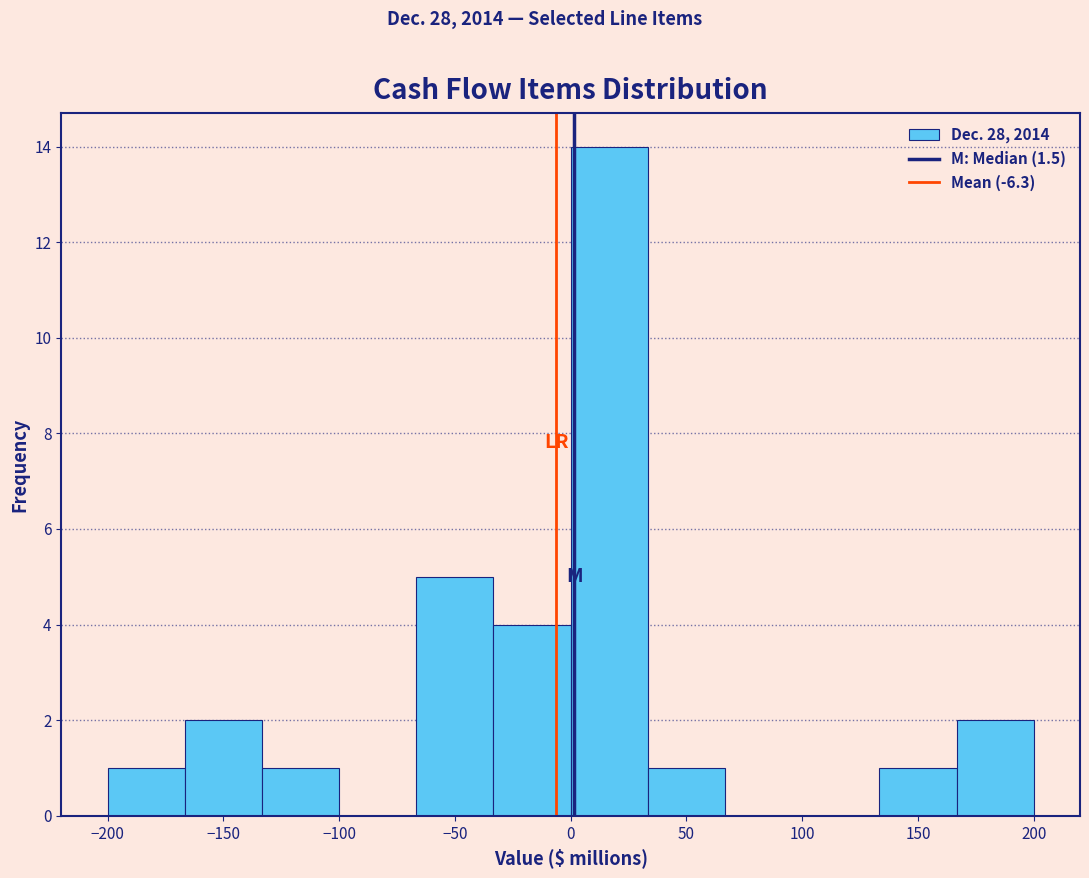

Reading left to right, transcribe this chart: for each bar, give the range it covers on the x-axis and its height. Neither the bar edges nor the heights are printed on the chart, so give them approximately, as read against the axes.

-200 to -165: 1
-165 to -135: 2
-135 to -100: 1
-100 to -65: 0
-65 to -35: 5
-35 to 0: 4
0 to 35: 14
35 to 65: 1
65 to 100: 0
100 to 135: 0
135 to 165: 1
165 to 200: 2